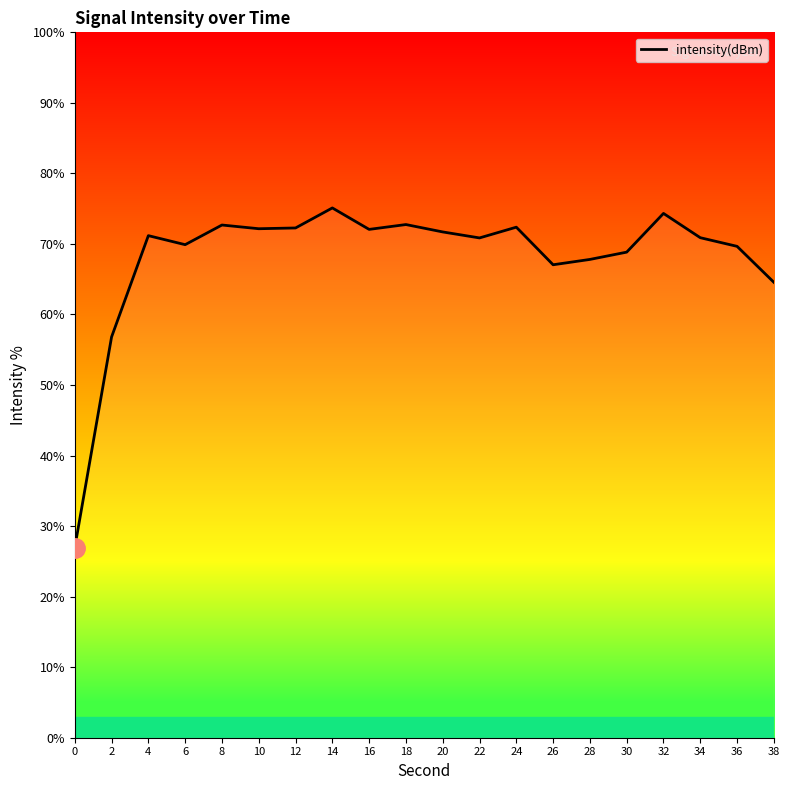

True or false: the data shows 110.1 at 36.

False